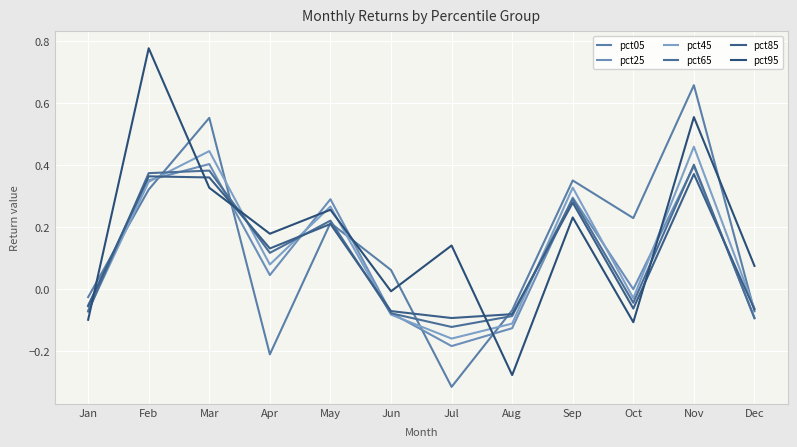

What is the spread (max minus min) of values at Jun?

0.1